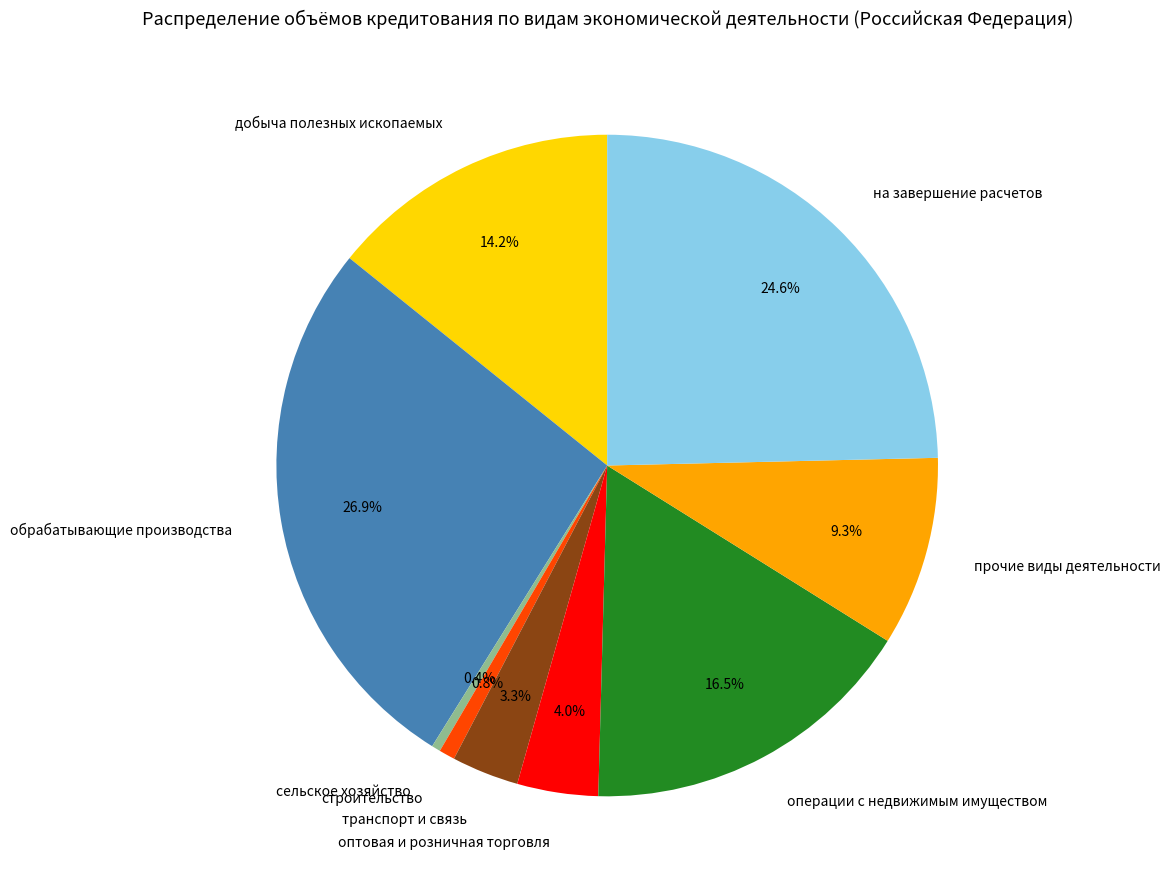

What percentage is NOT represented by строительство?

99.2%